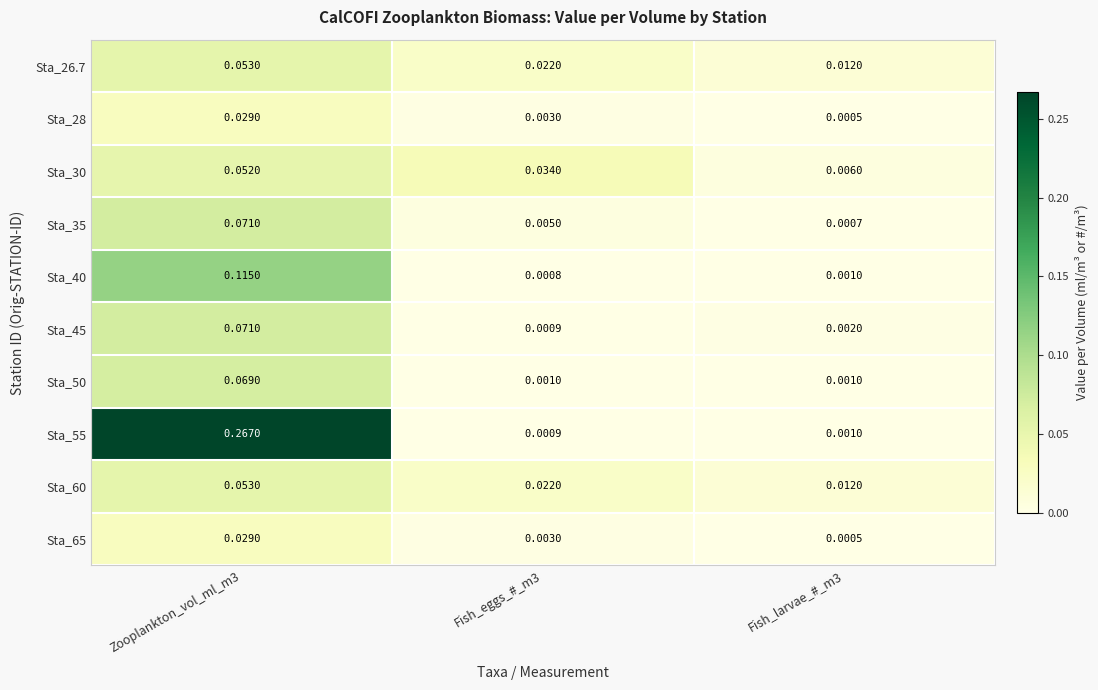

Between Fish_eggs_#_m3 and Fish_larvae_#_m3, which series saw the biggest shift?

Sta_30